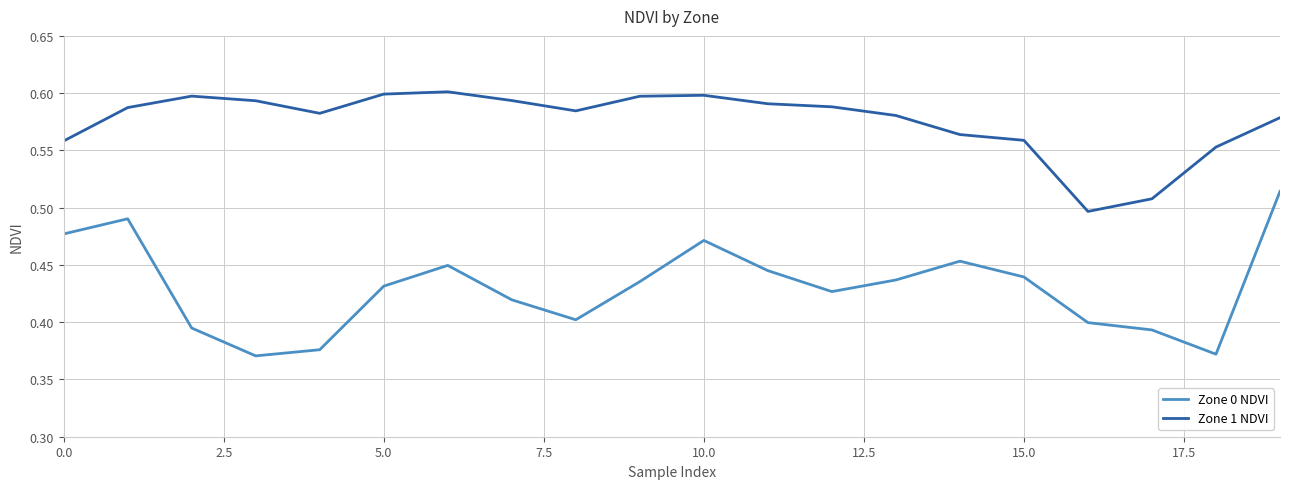

List the series in order of their overall mean, highest first.

Zone 1 NDVI, Zone 0 NDVI